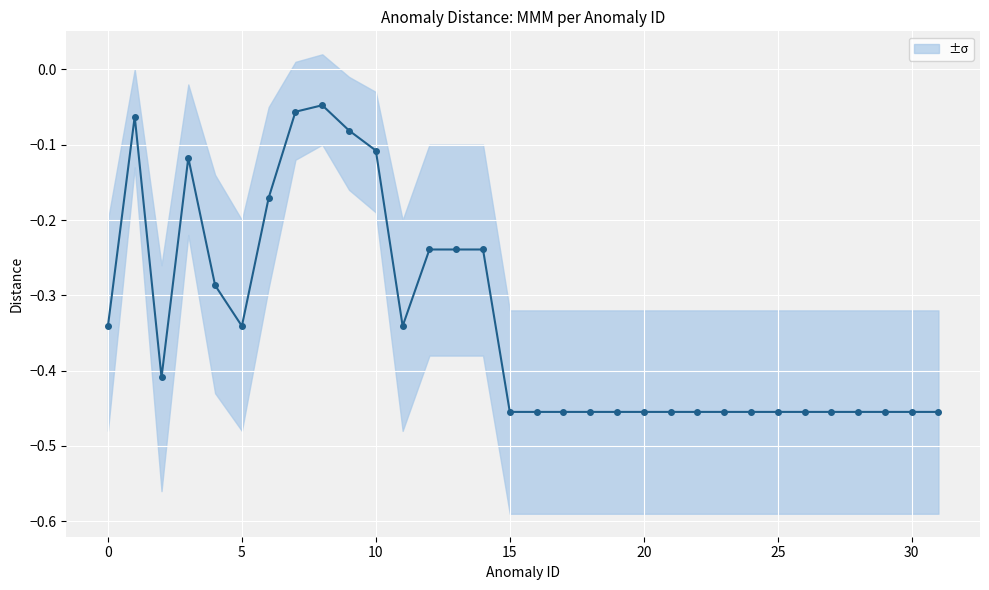

True or false: the data shows -0.1 at 10.

False